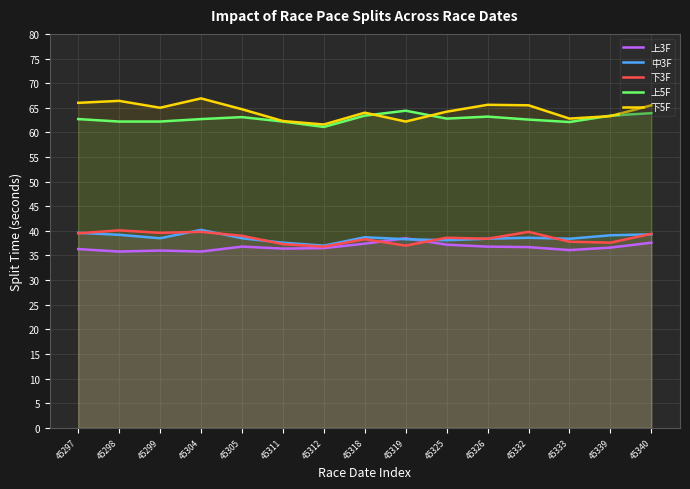

Which category has the lowest value in the 上5F series?

45312